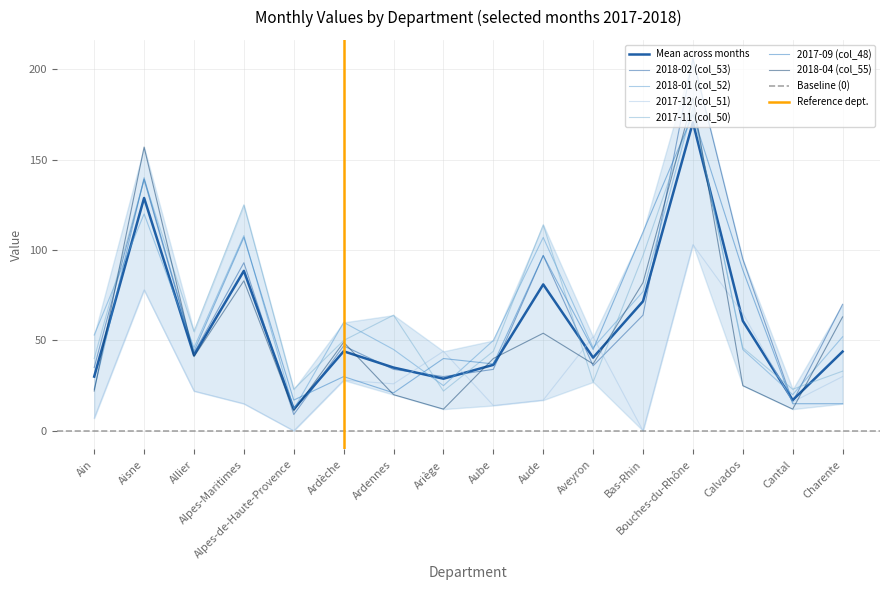

Between Alpes-Maritimes and Cantal, which is larger?

Alpes-Maritimes